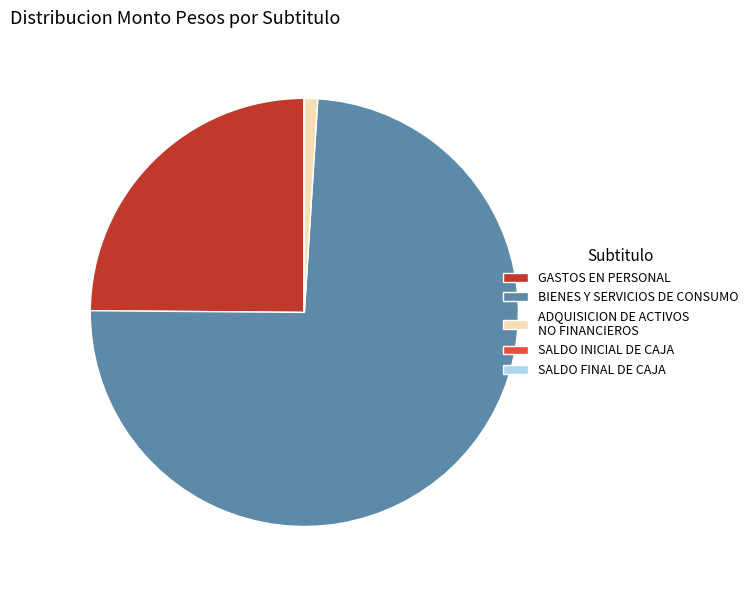

The BIENES Y SERVICIOS DE CONSUMO slice represents 59% of the pie. True or false?

False